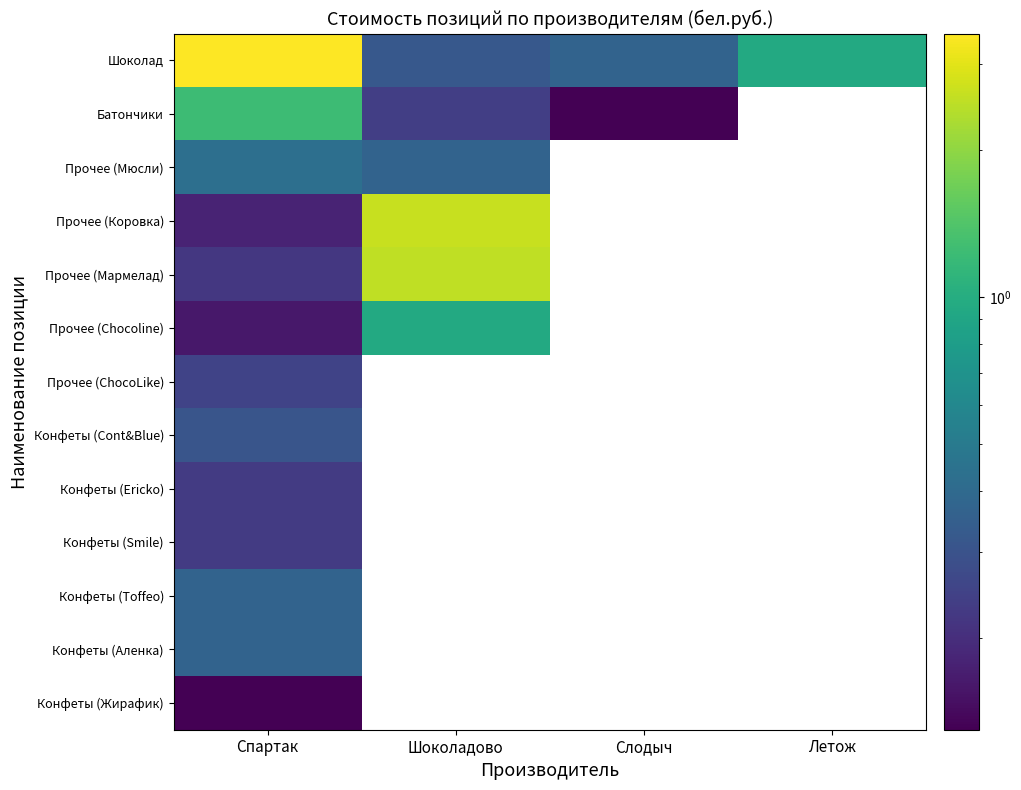

What is the difference between the highest and lowest values at Слодыч?

0.2